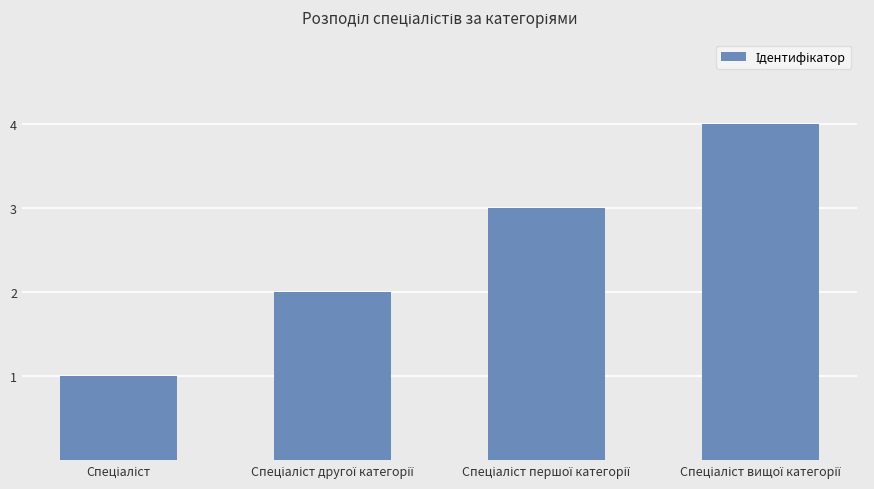

Does the chart contain stacked bars?

No